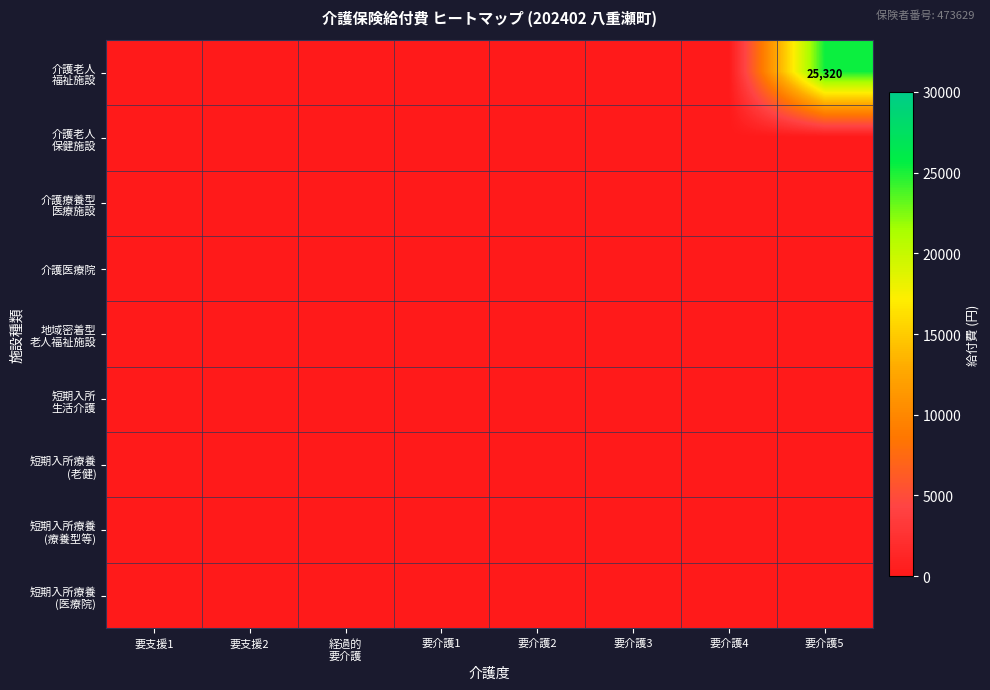

Which label corresponds to the smallest value in the chart?

要支援1